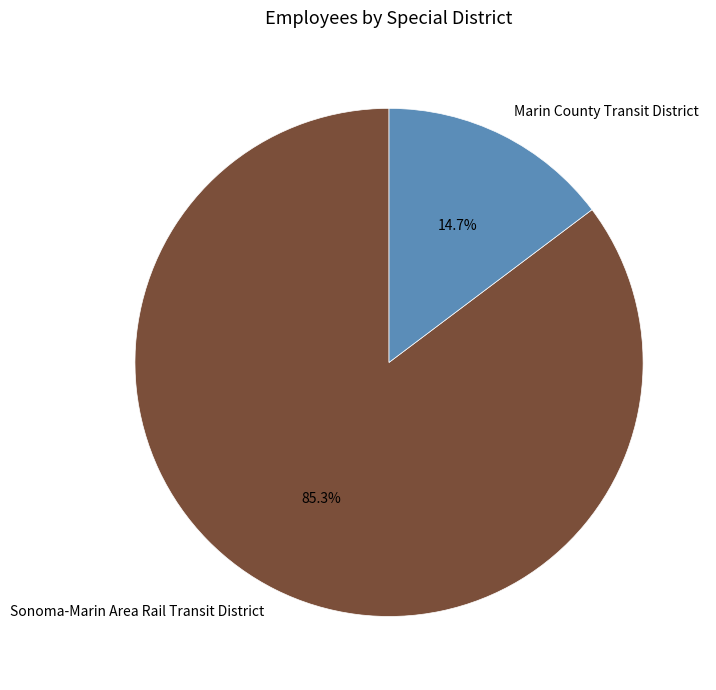

Count the number of slices in the pie.

2